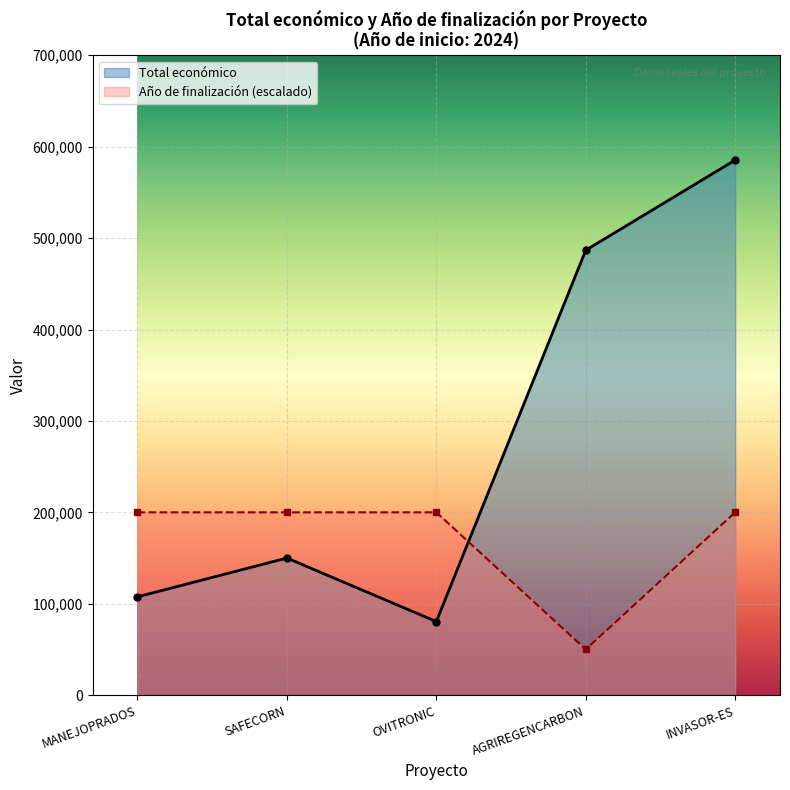

At which category is the sum across all series the highest?

INVASOR-ES